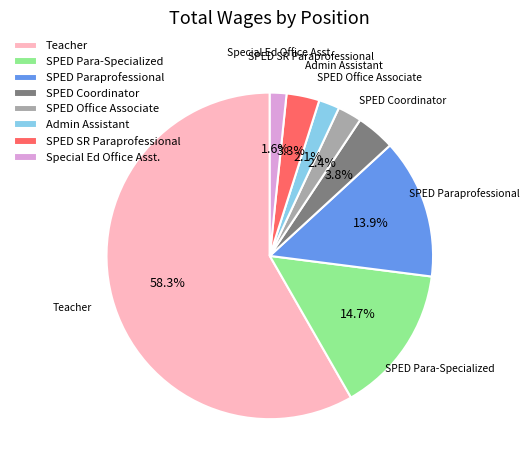

How much of the chart is everything except SPED Coordinator?

96.2%